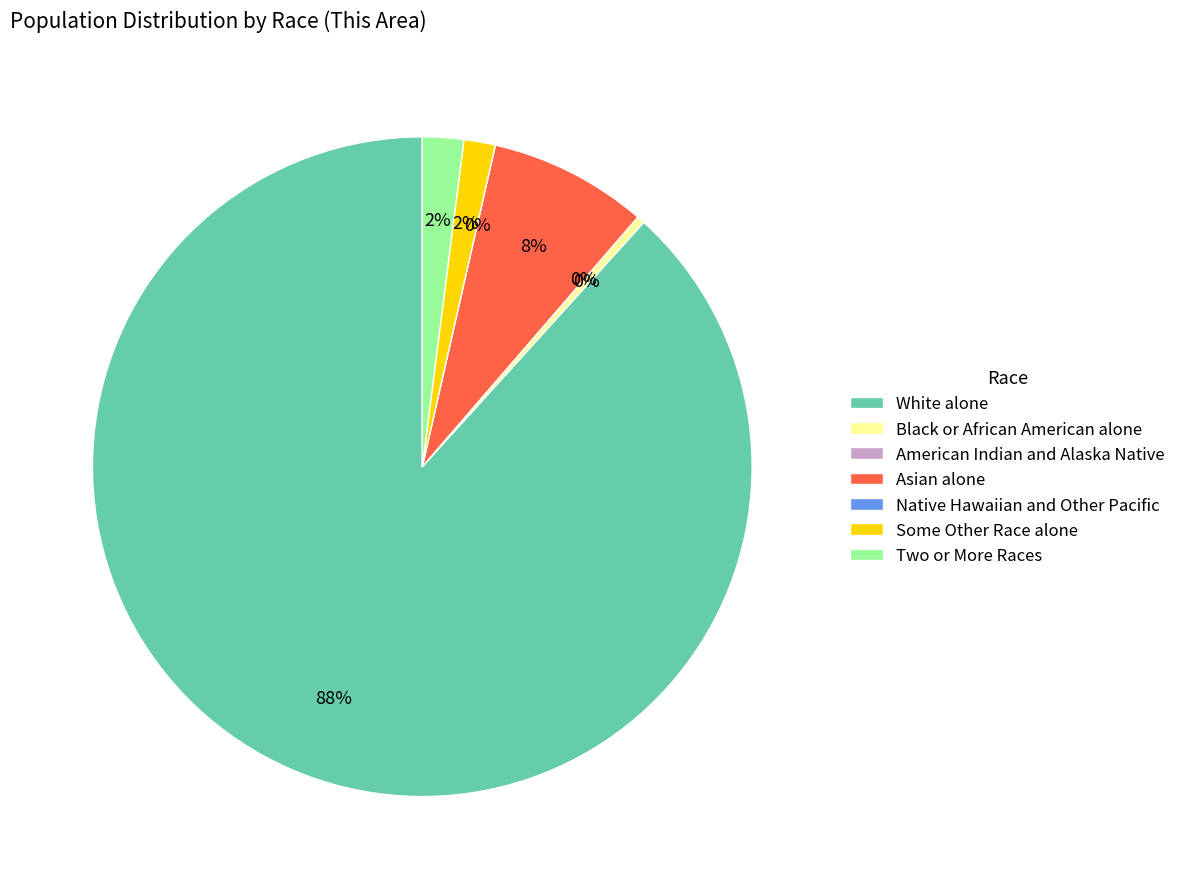

Which slice is the smallest?

American Indian and Alaska Native